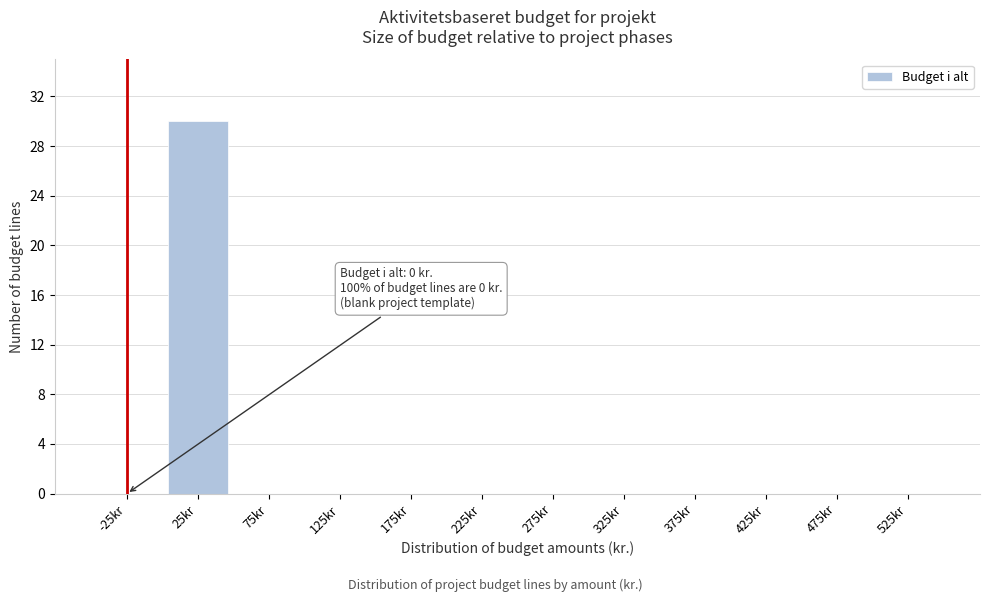

What is the sum of all values?

30